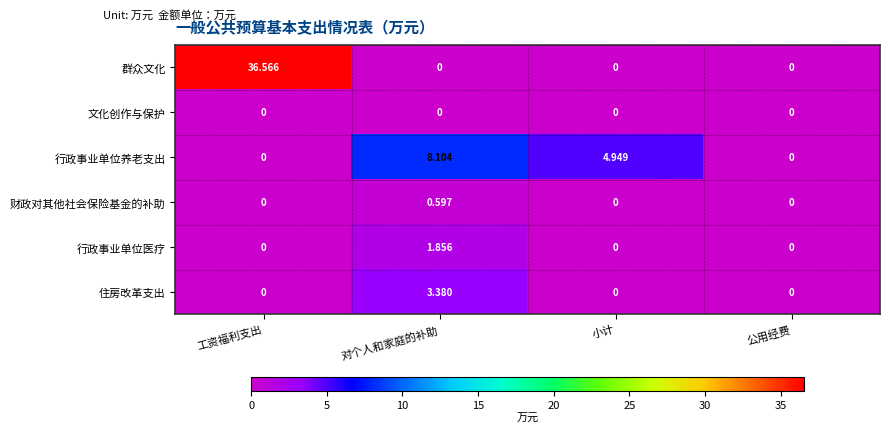

At which label is 行政事业单位养老支出 closest to 4?

小计